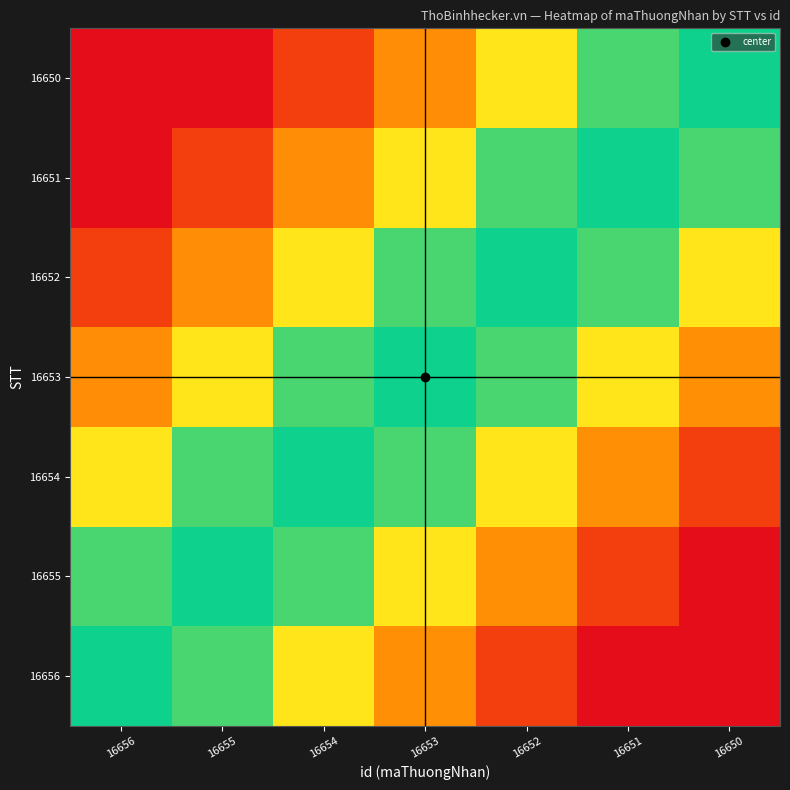

Reading left to right, transcribe all the data shown in this chart.

16656: 16656=0.0	16655=-0.2	16654=-0.3	16653=-0.5	16652=-0.7	16651=-0.8	16650=-1.0
16655: 16656=0.2	16655=0.0	16654=-0.2	16653=-0.3	16652=-0.5	16651=-0.7	16650=-0.8
16654: 16656=0.3	16655=0.2	16654=0.0	16653=-0.2	16652=-0.3	16651=-0.5	16650=-0.7
16653: 16656=0.5	16655=0.3	16654=0.2	16653=0.0	16652=-0.2	16651=-0.3	16650=-0.5
16652: 16656=0.7	16655=0.5	16654=0.3	16653=0.2	16652=0.0	16651=-0.2	16650=-0.3
16651: 16656=0.8	16655=0.7	16654=0.5	16653=0.3	16652=0.2	16651=0.0	16650=-0.2
16650: 16656=1.0	16655=0.8	16654=0.7	16653=0.5	16652=0.3	16651=0.2	16650=0.0